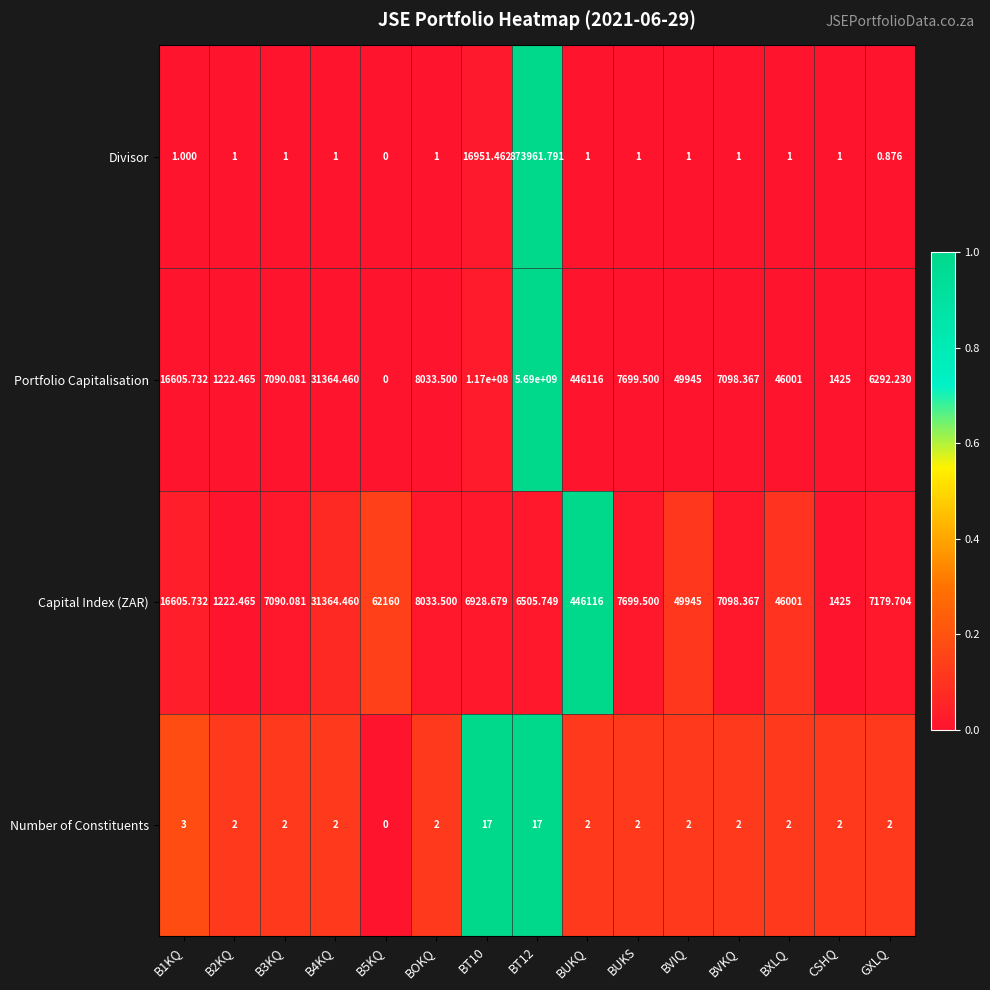

List the series in order of their peak value, highest first.

Portfolio Capitalisation, Divisor, Capital Index (ZAR), Number of Constituents